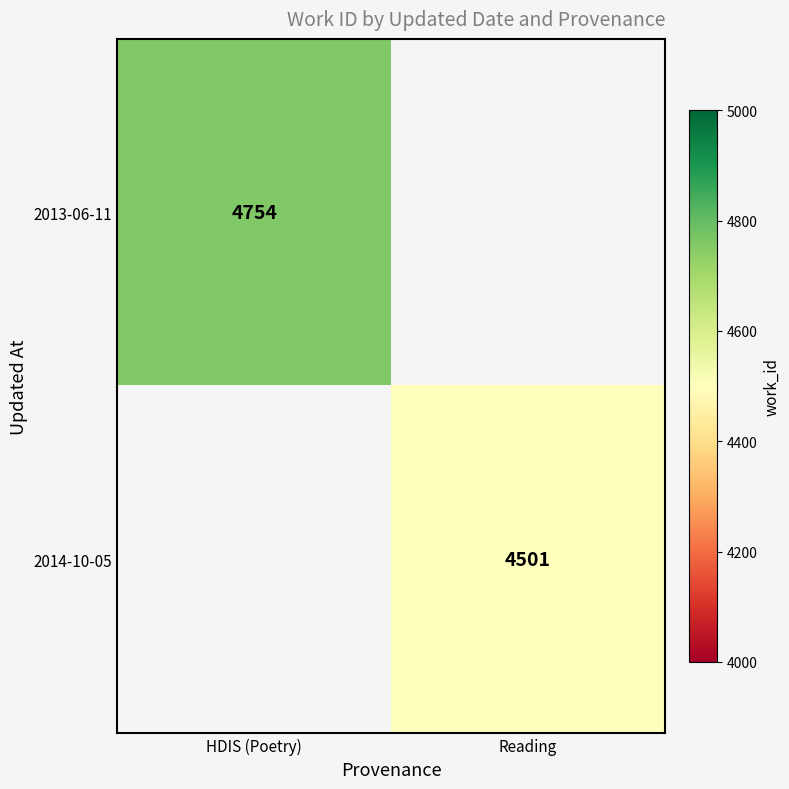

The 2014-10-05 series shows 6810 at Reading. True or false?

False